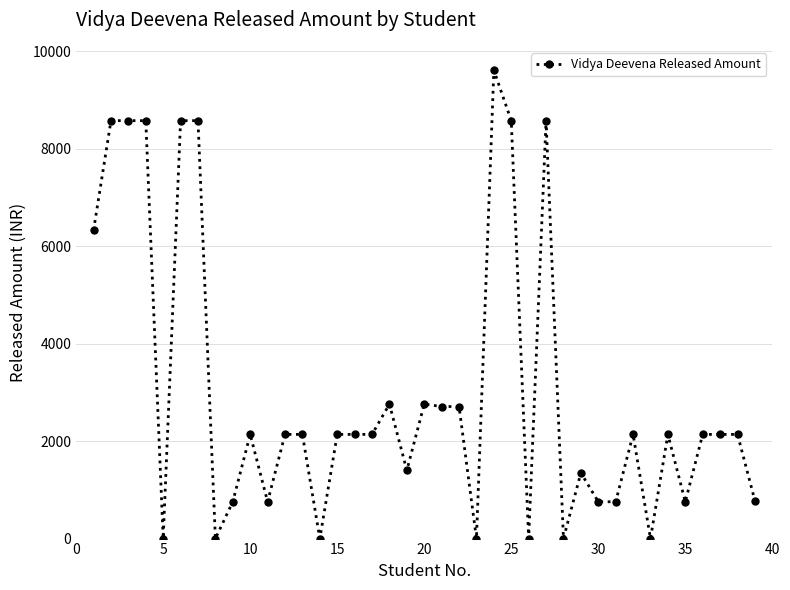

What is the difference between the maximum and second lowest values?

9615